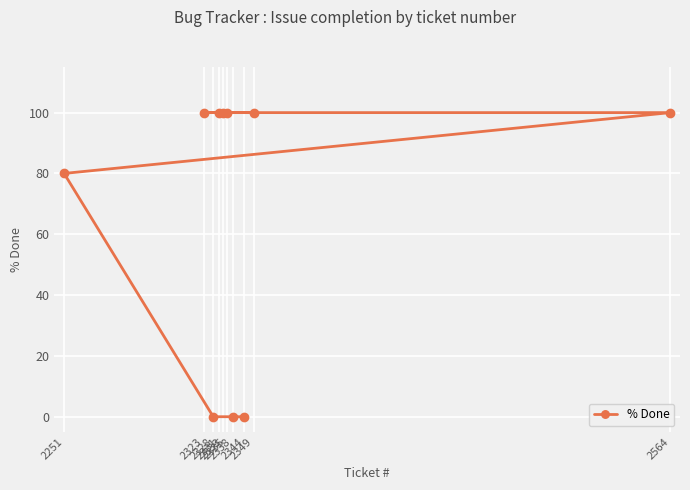

How many series are shown in this chart?

1